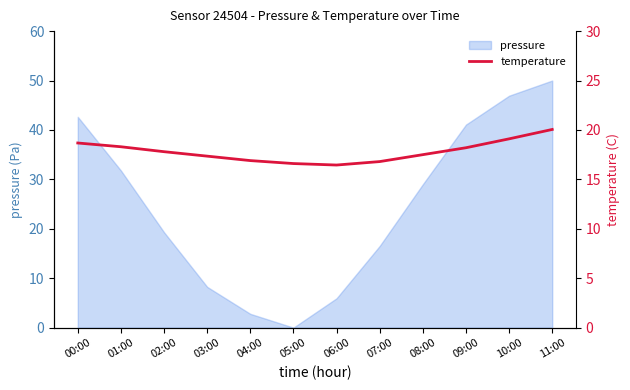

Between 06:00 and 11:00, which is larger?

11:00